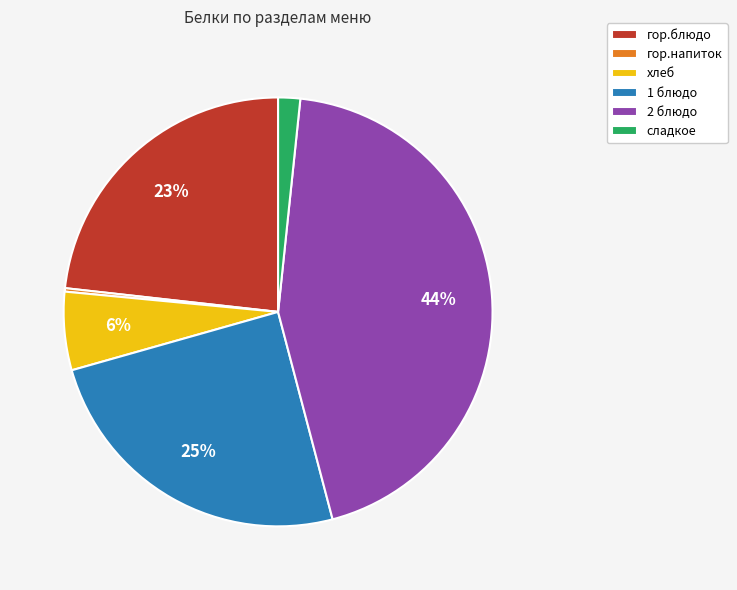

What percentage is the 2 блюдо slice, to the nearest percent?

44%